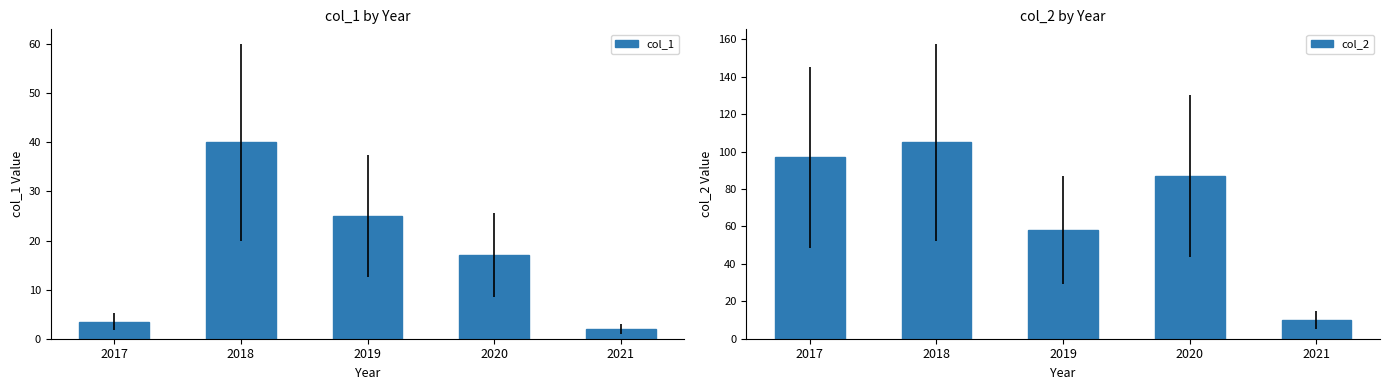

The value of col_1 at 2019 is 25.0. True or false?

True